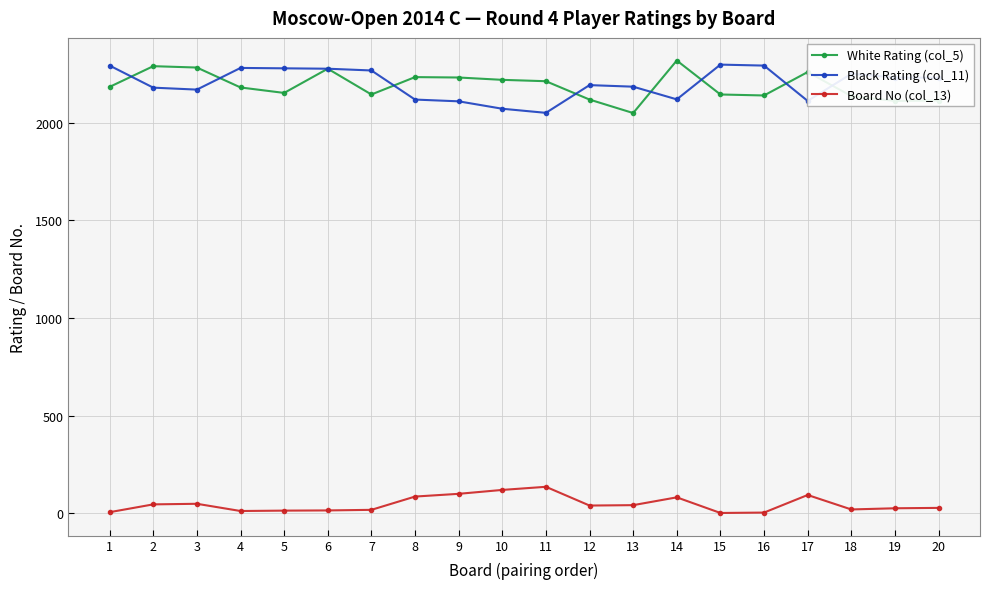

True or false: White Rating (col_5) and Board No (col_13) intersect in this chart.

False